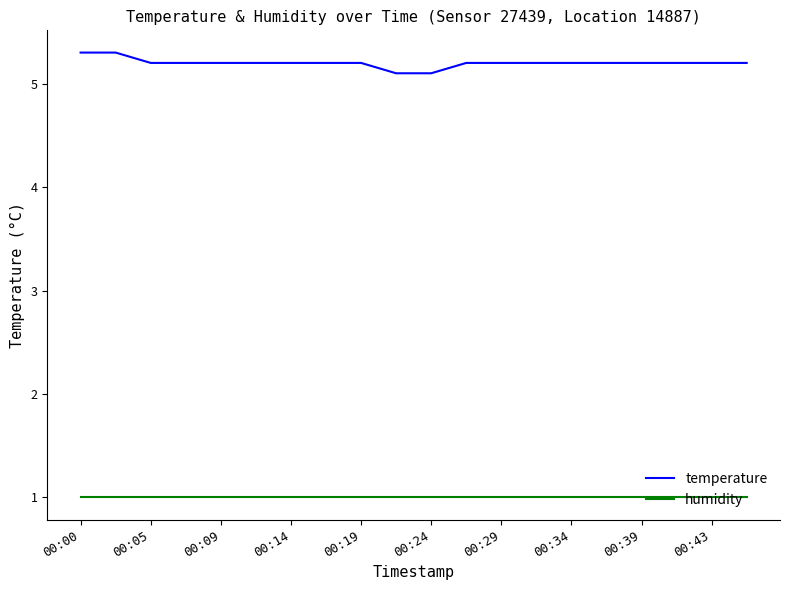

What is the minimum value shown in the chart?

1.0